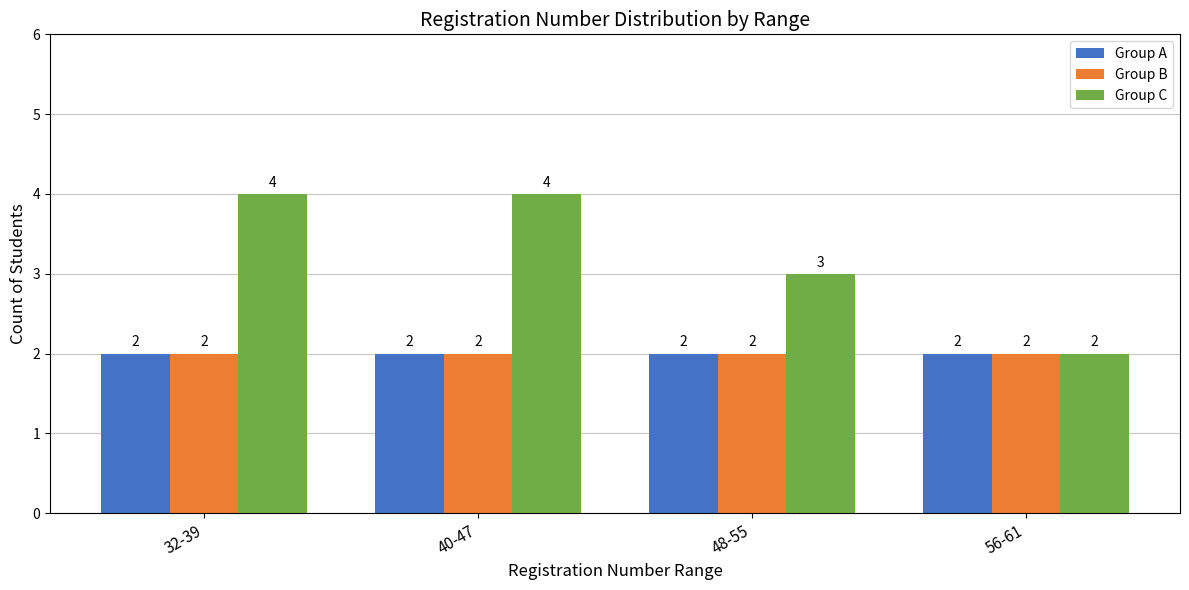

At which label does Group C reach its minimum?

56-61